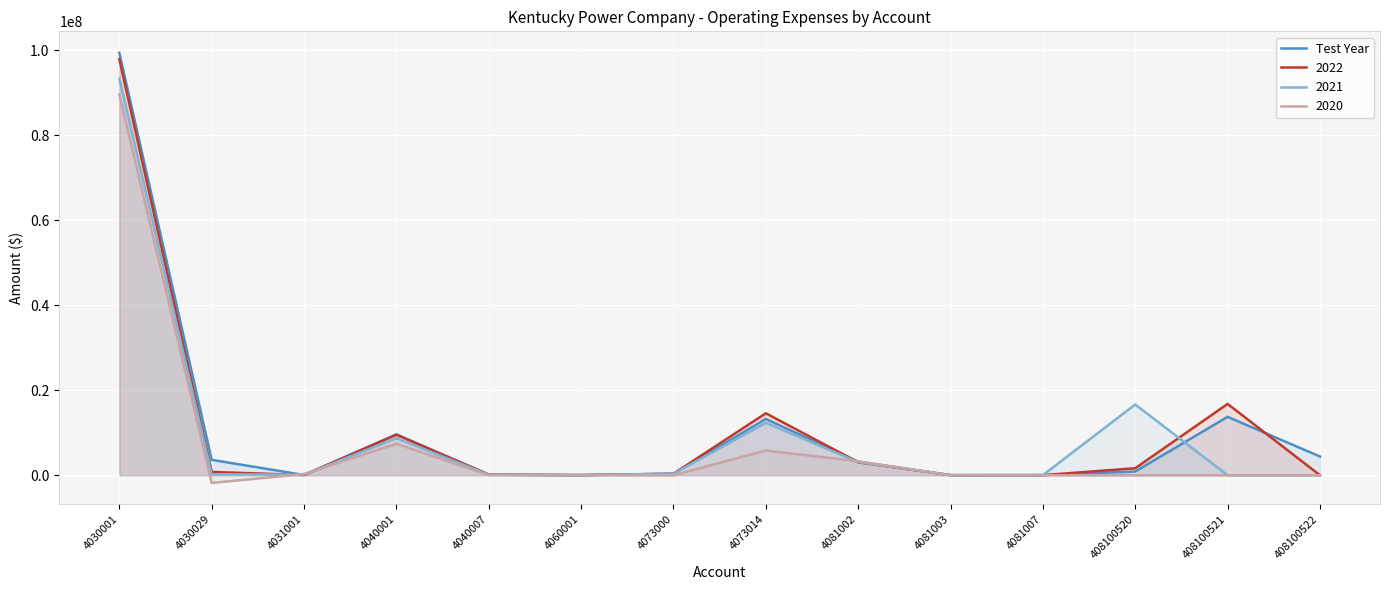

Reading right to left, what are all the values shown in this chart?

4408398.0	13738105.8	883986.2	30153.3	21668.1	3193118.7	13244718.6	361145.9	38616.0	161012.6	9616812.6	62537.3	3627685.0	99351498.8